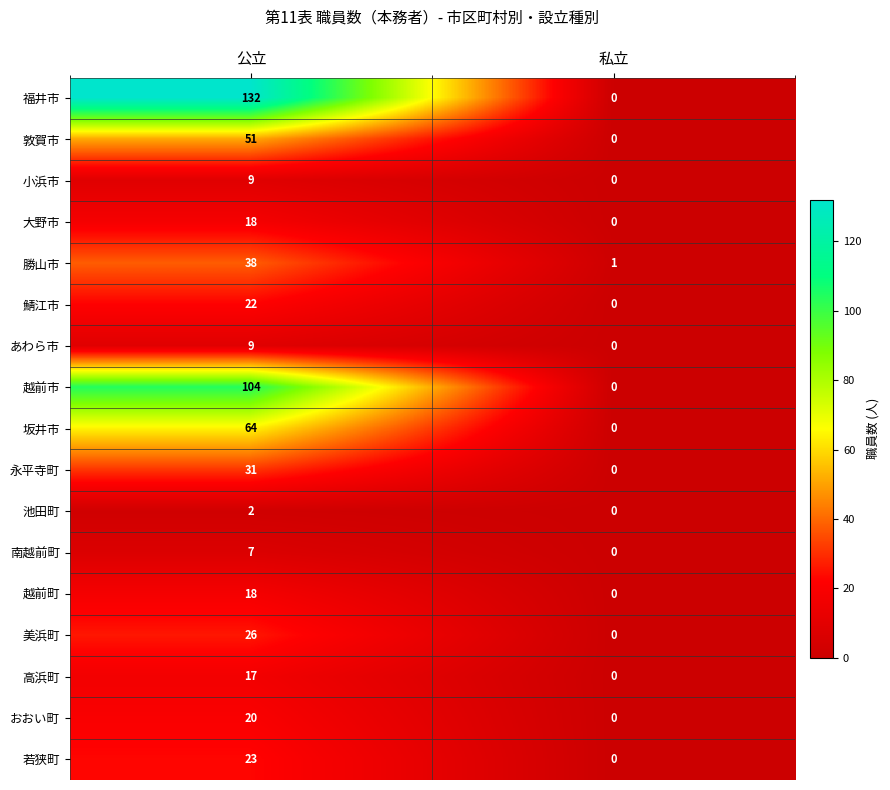

At which label is 勝山市 closest to 19?

私立